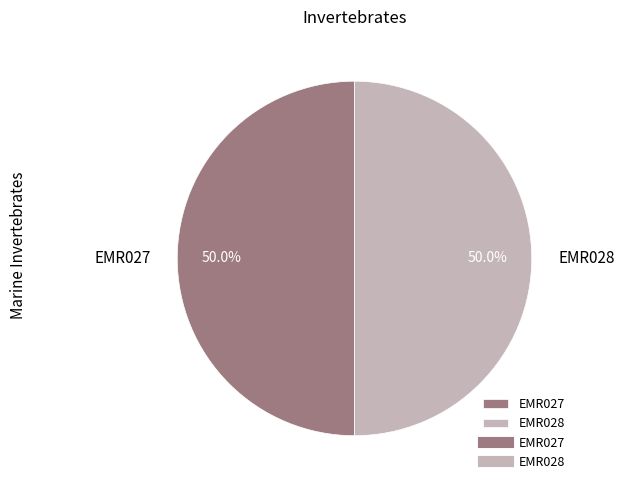

To the nearest percent, what is the average slice percentage?

50%